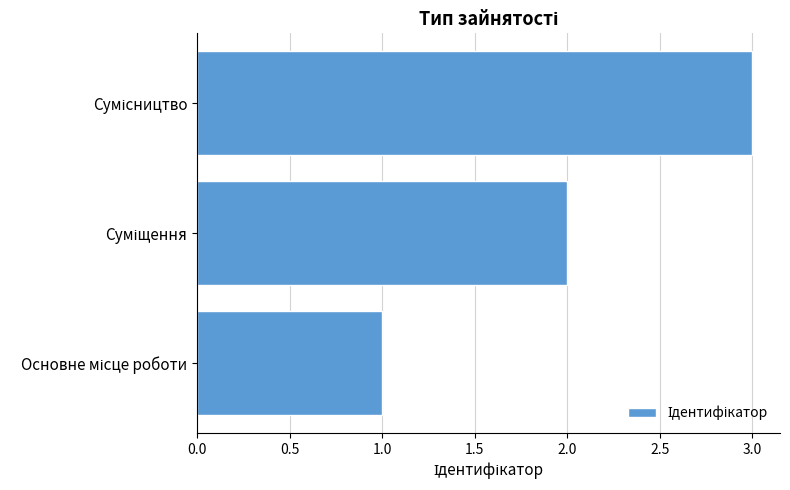

What is the greatest value displayed?

3